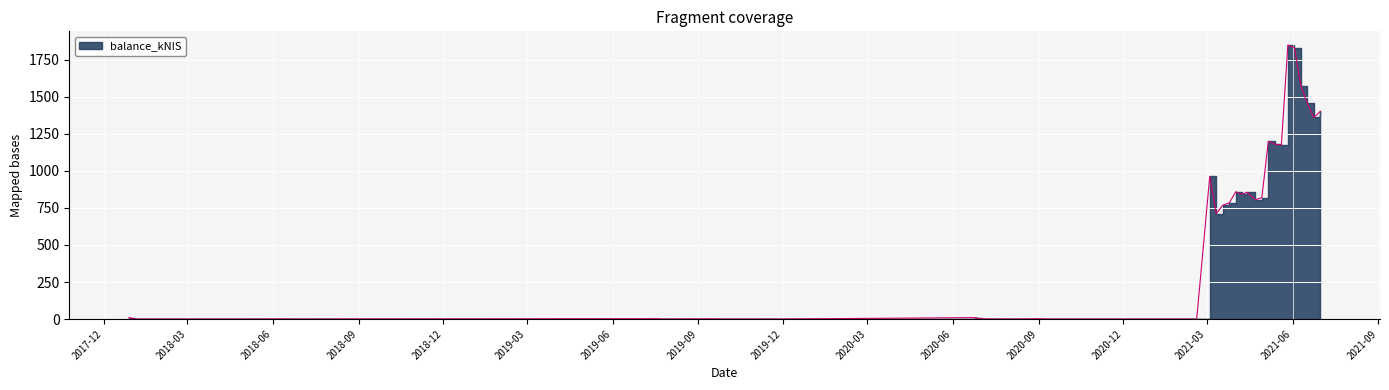

How many values are above zero?

29